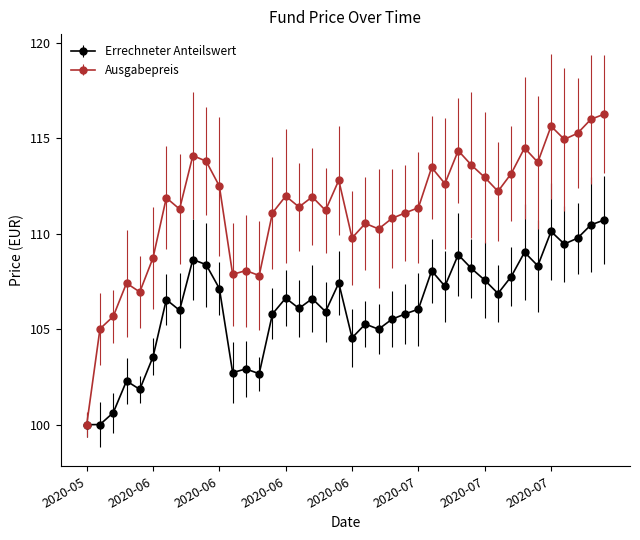

Which series has the largest total across all categories?

Ausgabepreis